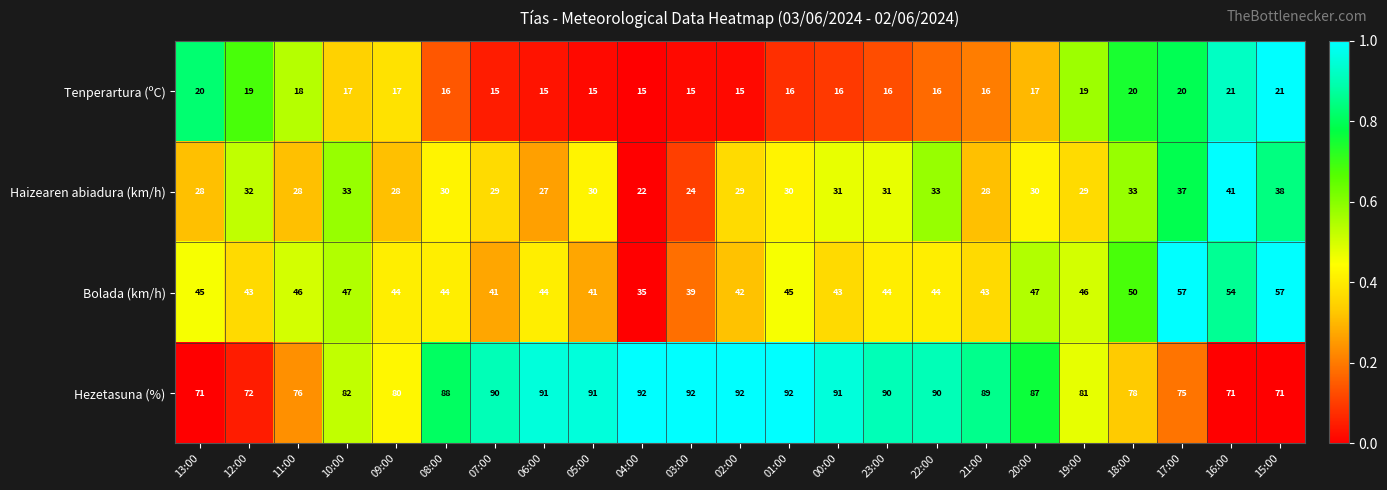

Read the Tenperartura (ºC) value at 23:00.

16